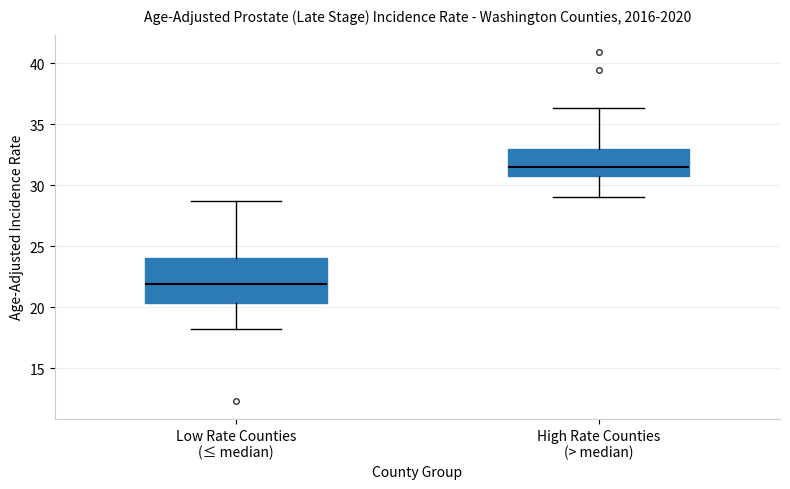

Reading left to right, read every box against the y-axis: the position of its median line, the range the box covers, and the ends of its whiskers. The values are not printed on the chart, so give them approximately, as read against the axis.

Low Rate Counties (≤ median): median 22.0, box 20.5 to 24.0, whiskers 18.0 to 28.5
High Rate Counties (> median): median 31.5, box 31.0 to 33.0, whiskers 29.0 to 36.5